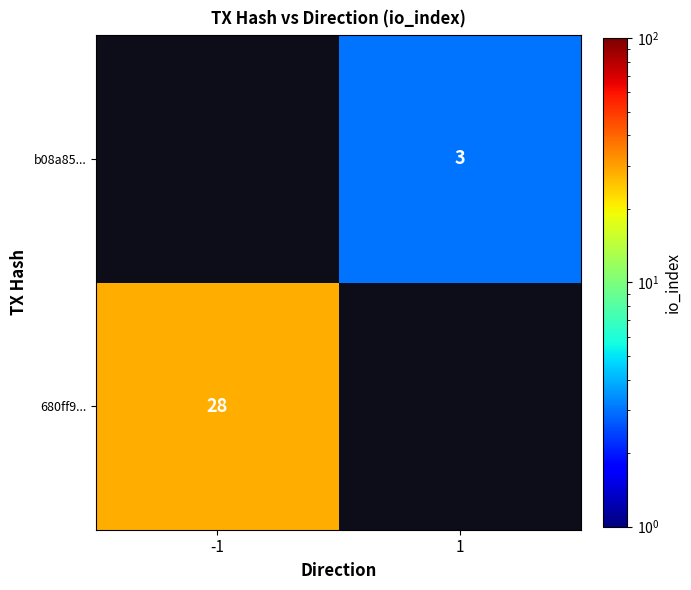

Count the number of categories in the chart.

2